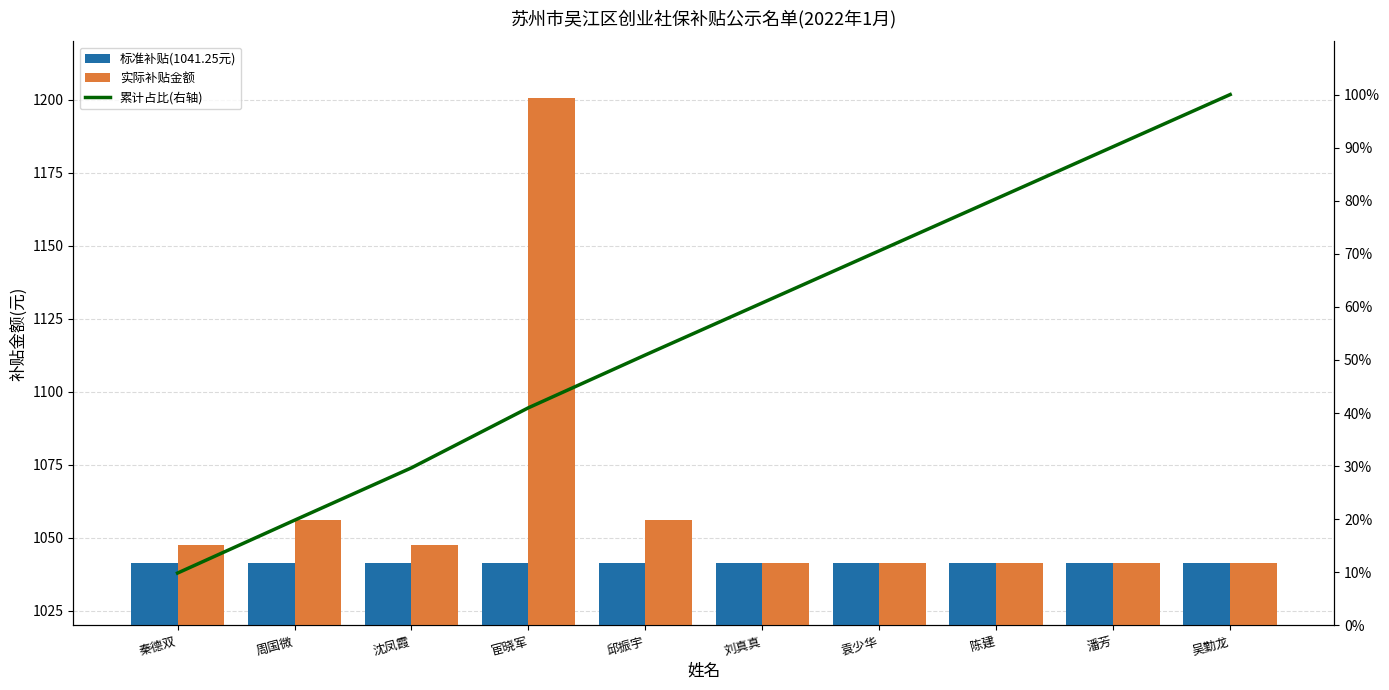

At how many categories does at least one series exceed 935?

10